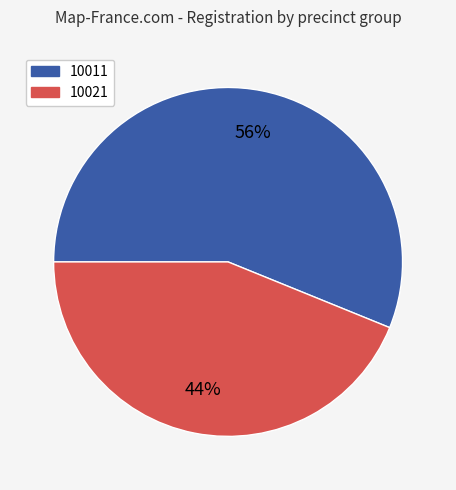

What is the smallest slice in the pie chart?

10021